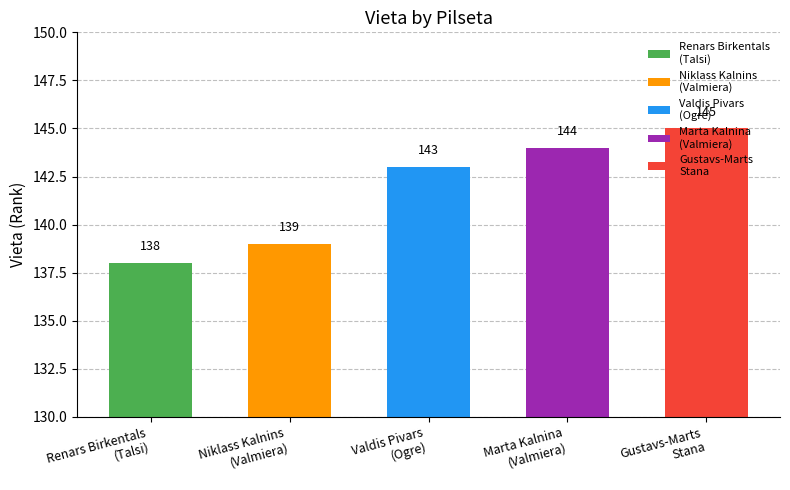

True or false: the data shows 139 at Valmiera.

True